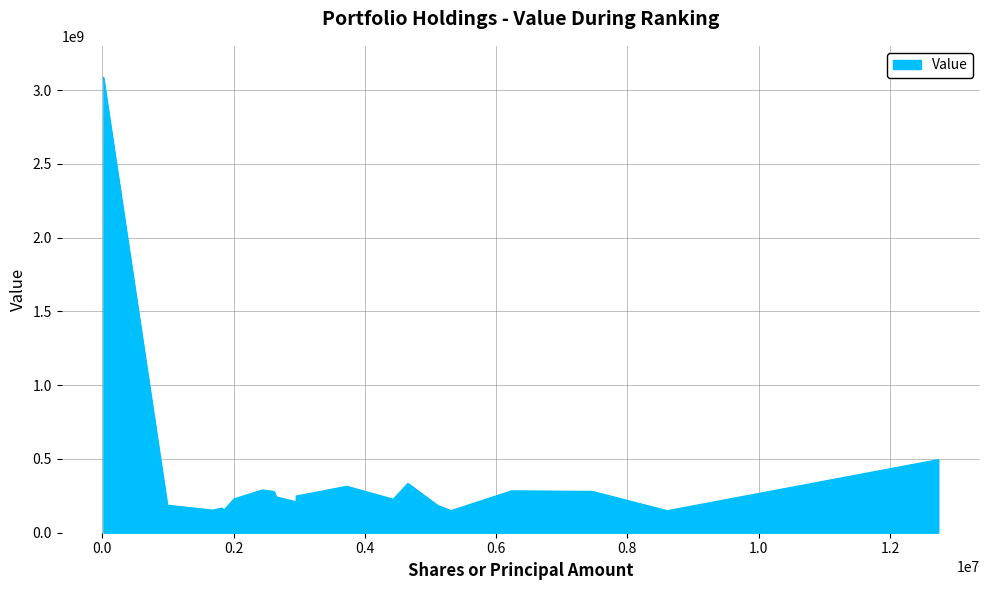

What is the smallest value displayed?

148638000